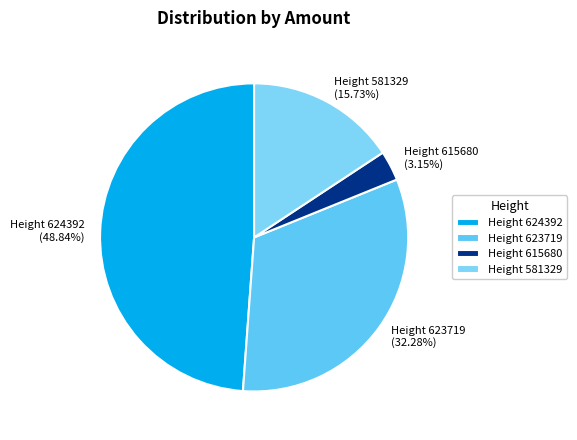

Is Height 623719 the majority of the pie?

No